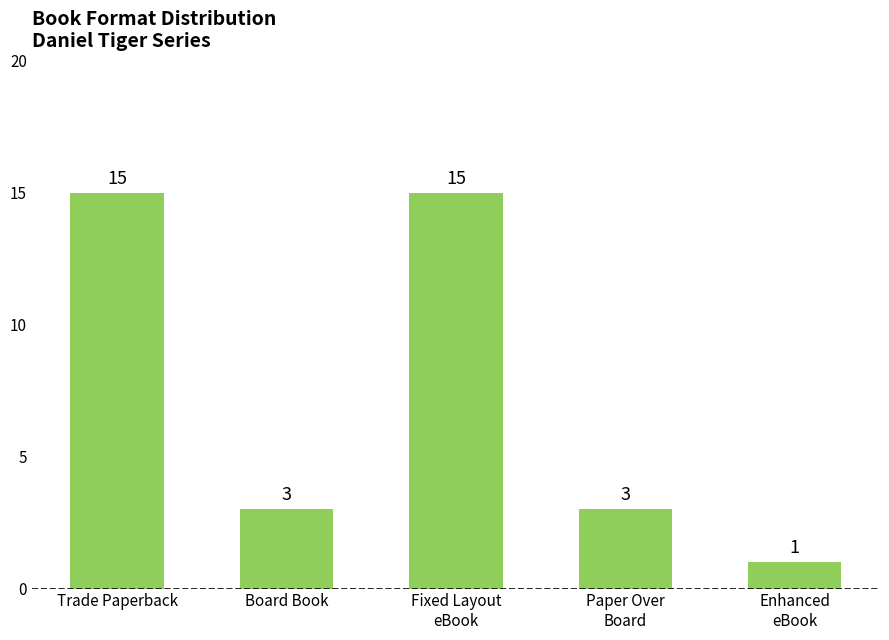

Approximately how many times larger is the value at Enhanced
eBook compared to Paper Over
Board?

0.3